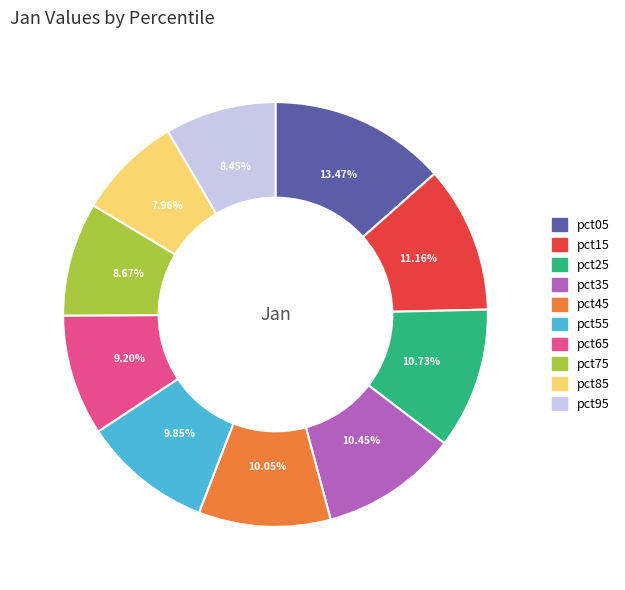

To the nearest percent, what is the difference between the largest and smallest slice percentages?

6%